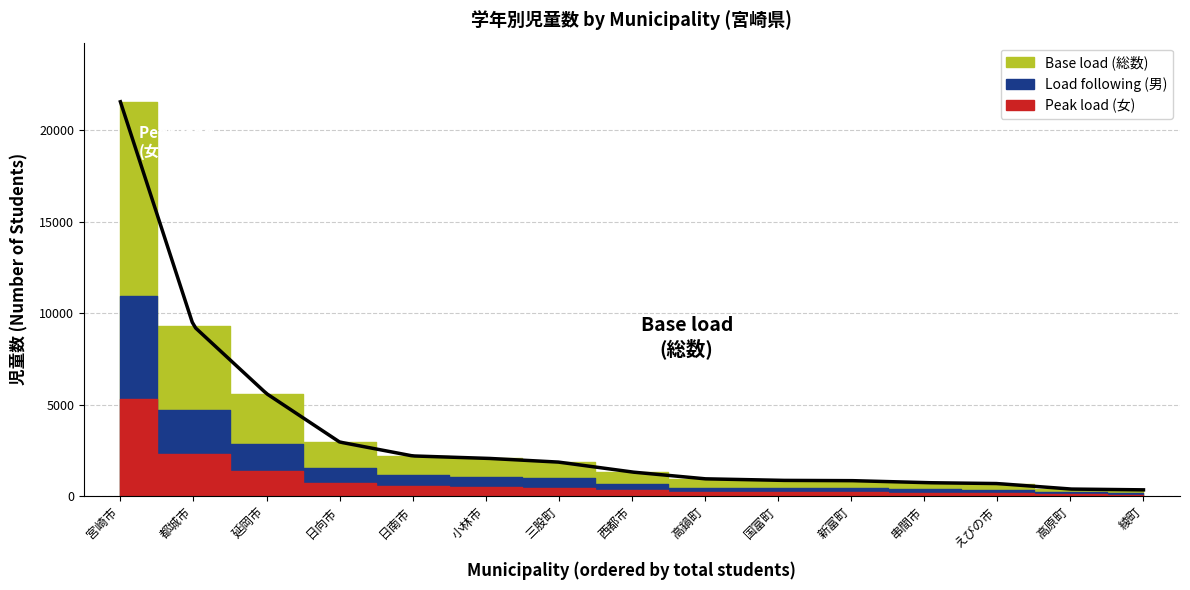

List the labels in order of Load following (男) value, smallest first.

綾町, 高原町, えびの市, 串間市, 新富町, 国富町, 高鍋町, 西都市, 三股町, 小林市, 日南市, 日向市, 延岡市, 都城市, 宮崎市